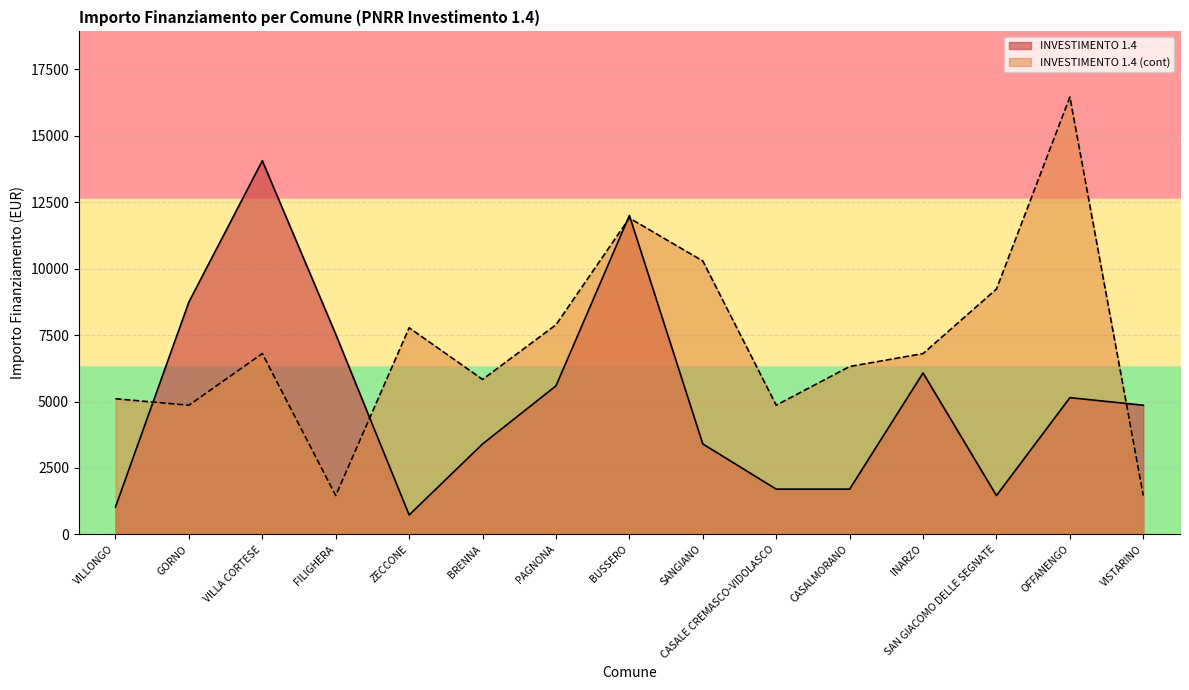

Where does the INVESTIMENTO 1.4 (cont) series first go above 6804?

ZECCONE